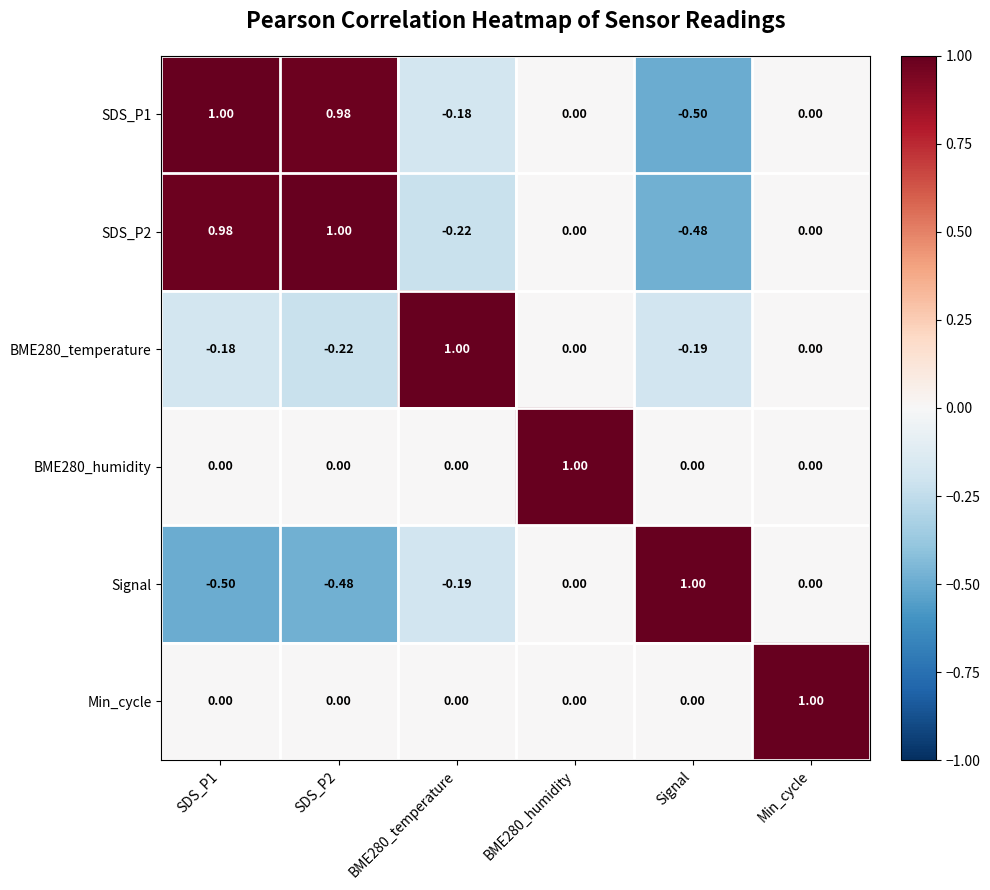

Reading left to right, what are all the values shown in this chart?

SDS_P1: SDS_P1=1.0	SDS_P2=1.0	BME280_temperature=-0.2	BME280_humidity=0.0	Signal=-0.5	Min_cycle=0.0
SDS_P2: SDS_P1=1.0	SDS_P2=1.0	BME280_temperature=-0.2	BME280_humidity=0.0	Signal=-0.5	Min_cycle=0.0
BME280_temperature: SDS_P1=-0.2	SDS_P2=-0.2	BME280_temperature=1.0	BME280_humidity=0.0	Signal=-0.2	Min_cycle=0.0
BME280_humidity: SDS_P1=0.0	SDS_P2=0.0	BME280_temperature=0.0	BME280_humidity=1.0	Signal=0.0	Min_cycle=0.0
Signal: SDS_P1=-0.5	SDS_P2=-0.5	BME280_temperature=-0.2	BME280_humidity=0.0	Signal=1.0	Min_cycle=0.0
Min_cycle: SDS_P1=0.0	SDS_P2=0.0	BME280_temperature=0.0	BME280_humidity=0.0	Signal=0.0	Min_cycle=1.0